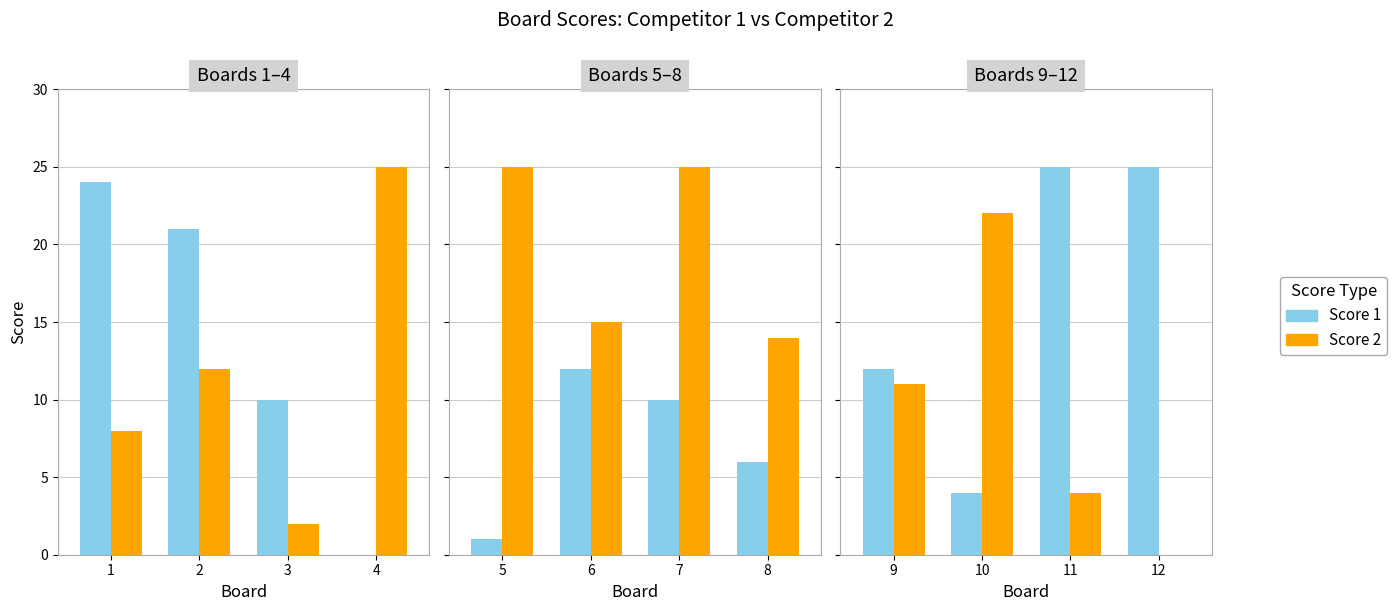

Count the number of categories in the chart.

4